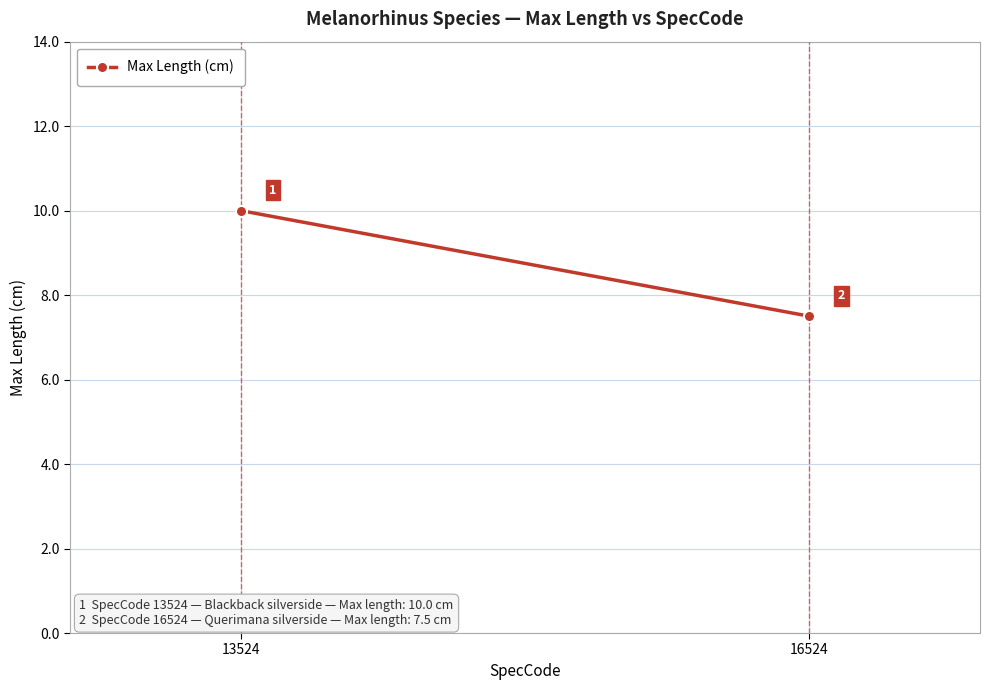

Rank the categories by value from highest to lowest.

13524, 16524